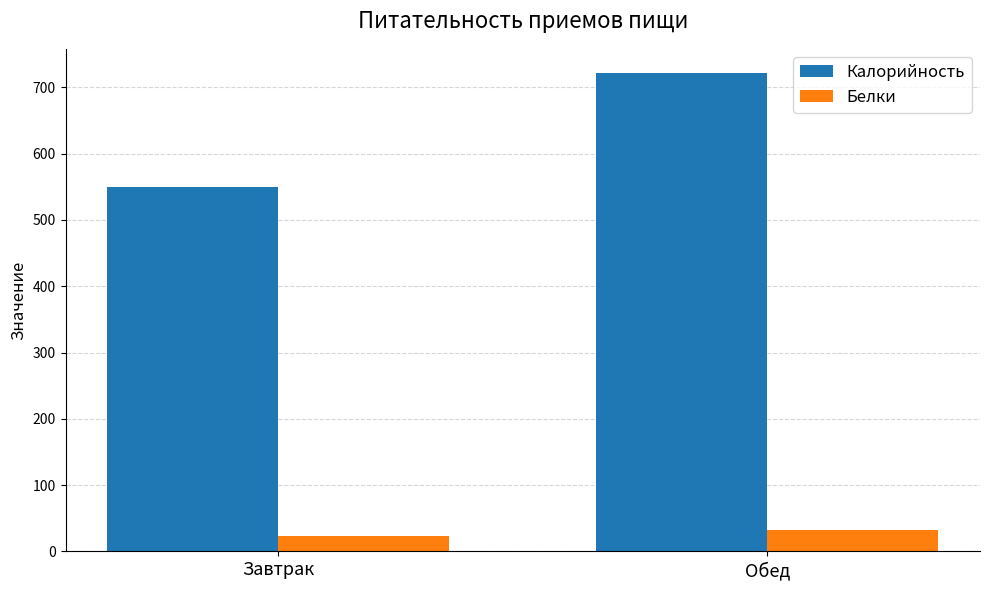

What is the difference between the maximum and minimum values in the Белки series?

9.9